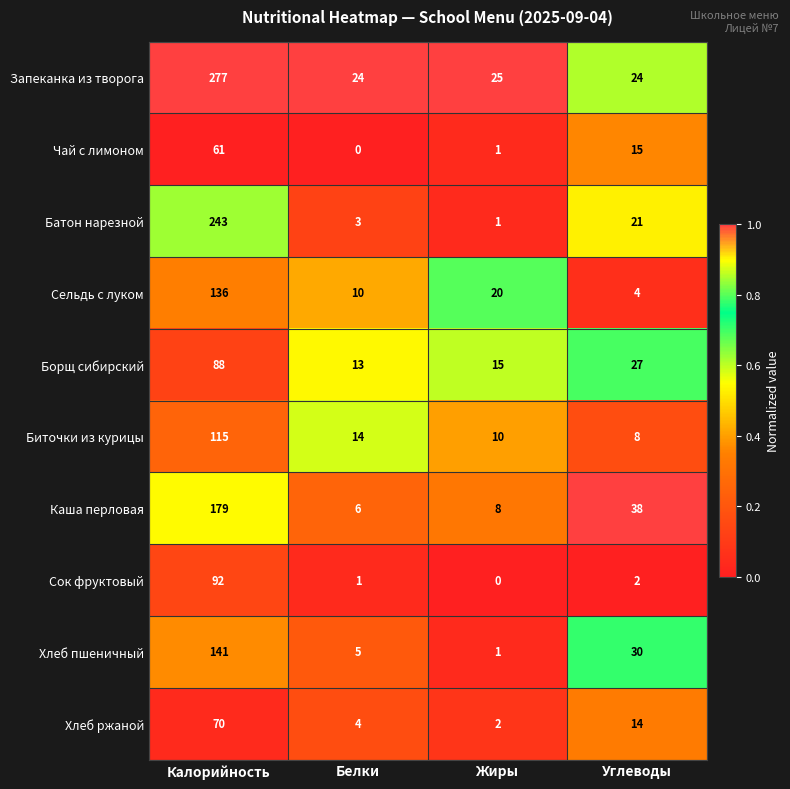

What is the difference between the highest and lowest values at Калорийность?

216